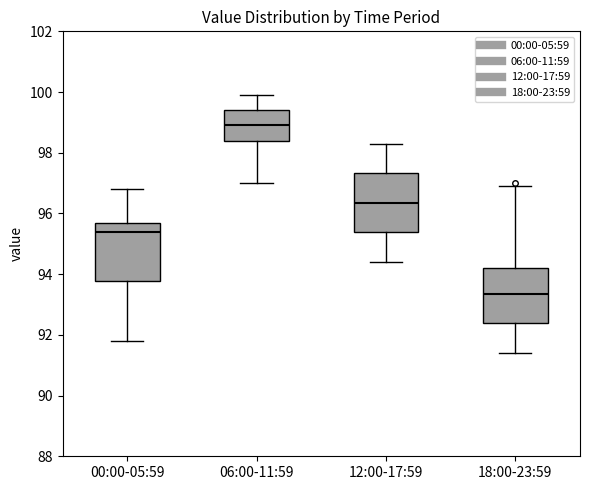

Reading left to right, transcribe this box plot: for each box, give where its median line is, the range the box spans, and where its two whiskers end, as read against the y-axis. The values are not printed on the chart, so give them approximately, as read against the axis.

00:00-05:59: median 95.4, box 93.8 to 95.8, whiskers 91.8 to 96.8
06:00-11:59: median 99.0, box 98.4 to 99.4, whiskers 97.0 to 100.0
12:00-17:59: median 96.4, box 95.4 to 97.4, whiskers 94.4 to 98.4
18:00-23:59: median 93.4, box 92.4 to 94.2, whiskers 91.4 to 97.0